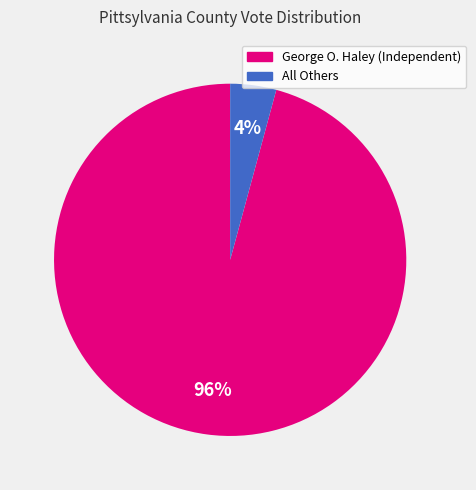

How many slices are in this pie chart?

2